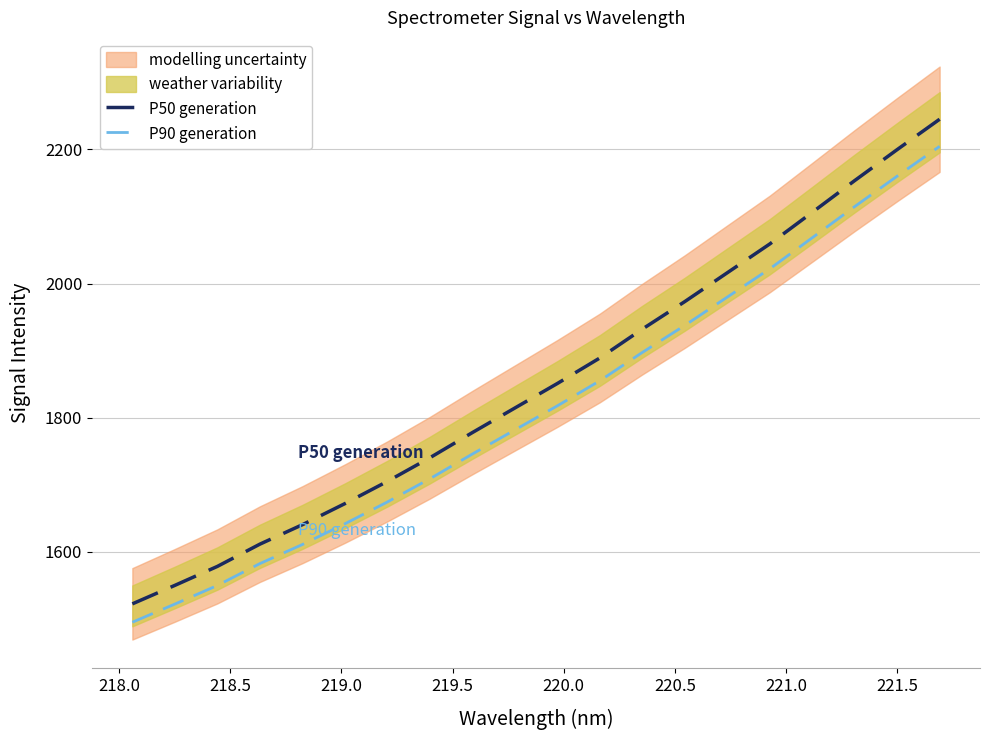

What is the minimum value for P50 generation?

1522.4